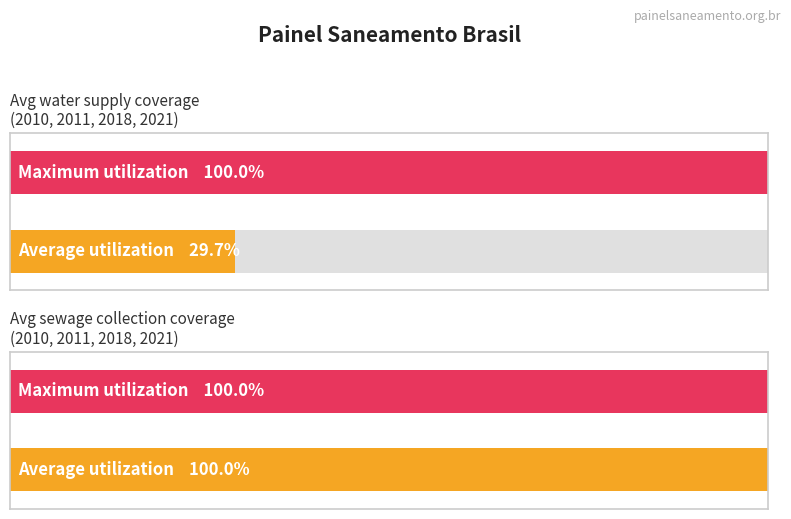

At 2011, list the series in order from smallest to largest.

Parcela da população total que mora em área com abastecimento de água, Parcela da população total que mora em área com coleta de esgoto